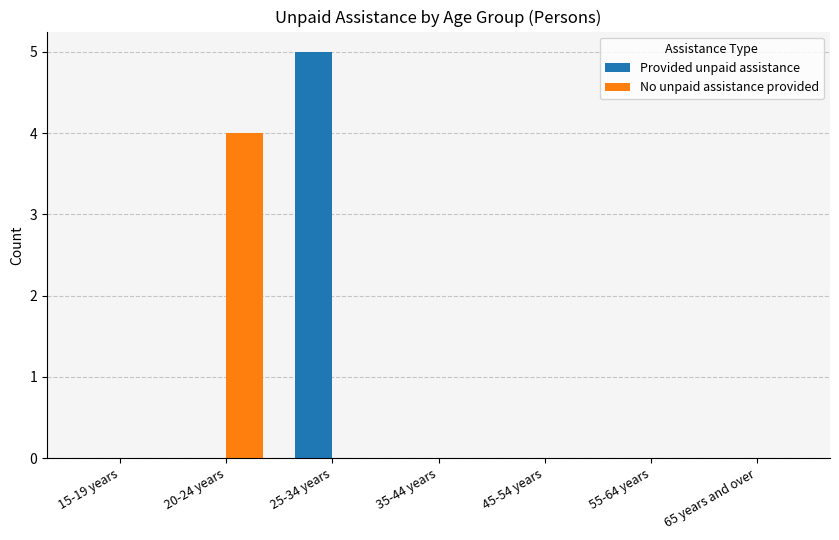

At which category does the chart reach its peak across all series?

25-34 years